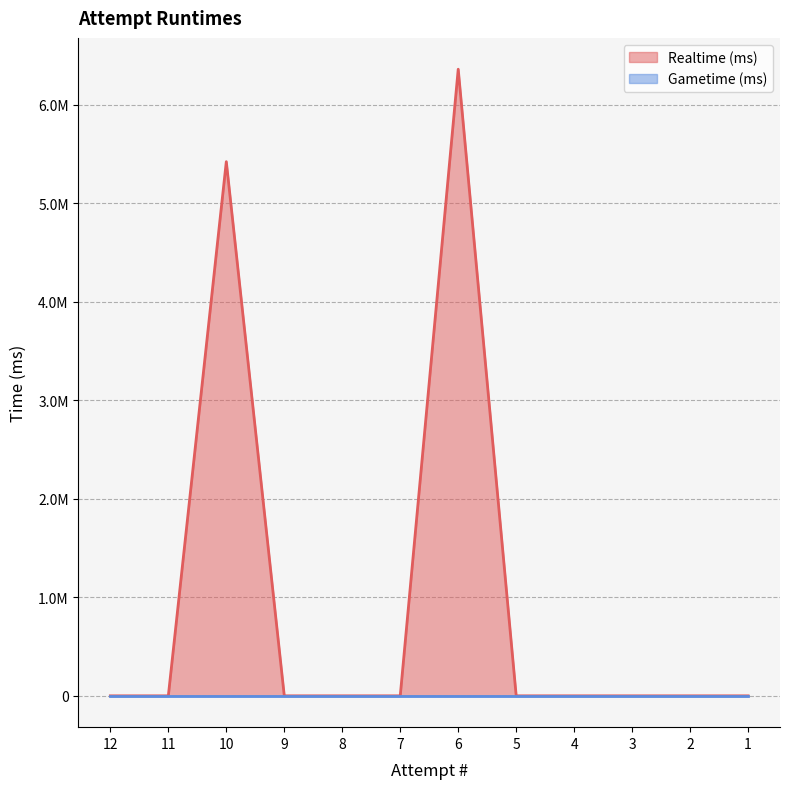

Which category has the lowest value across all series?

12